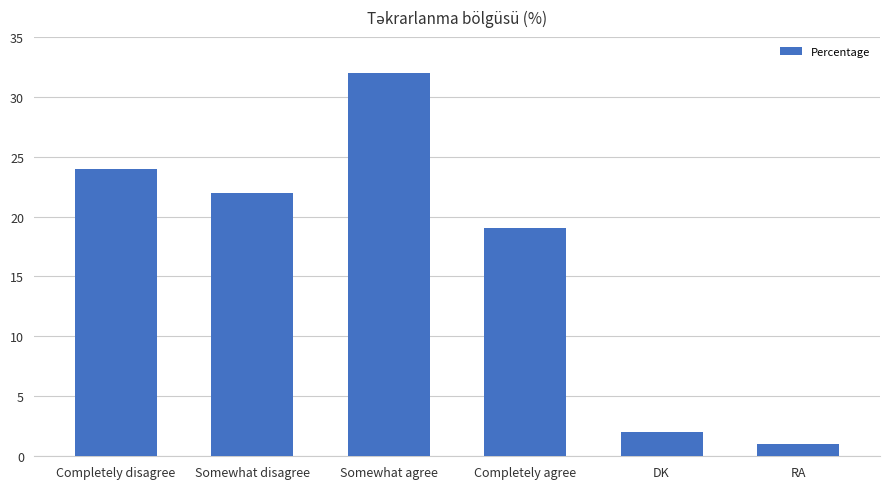

What is the change in value from Completely disagree to Somewhat disagree?

-2